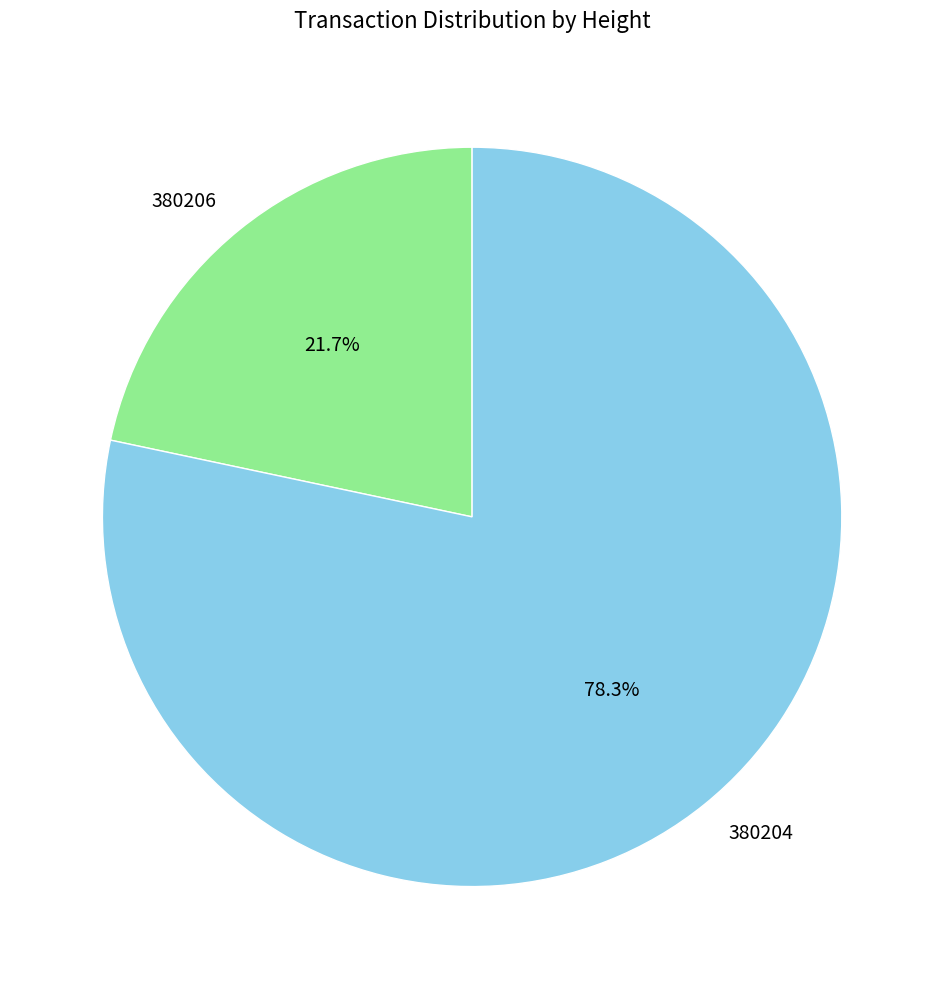

Is it true that 380204 is 78% of the pie?

True